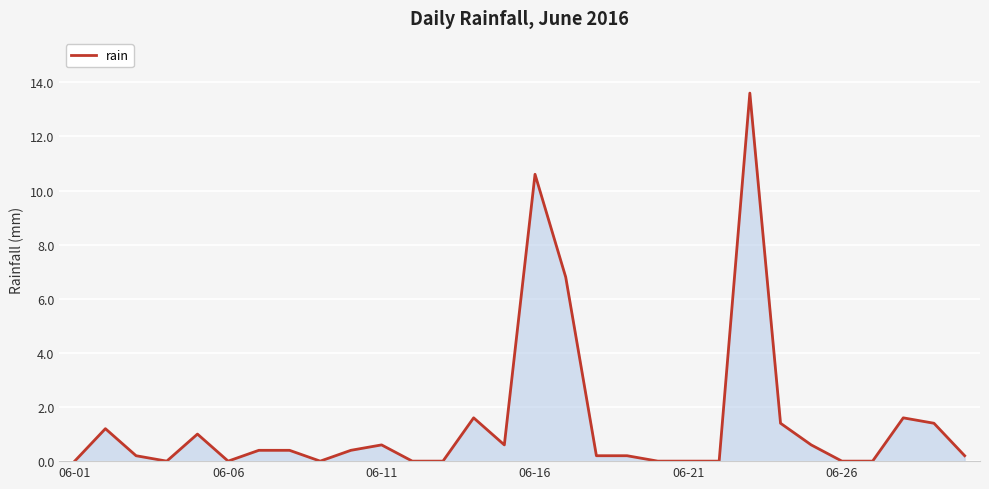

Does the chart display data point markers on the line(s)?

No